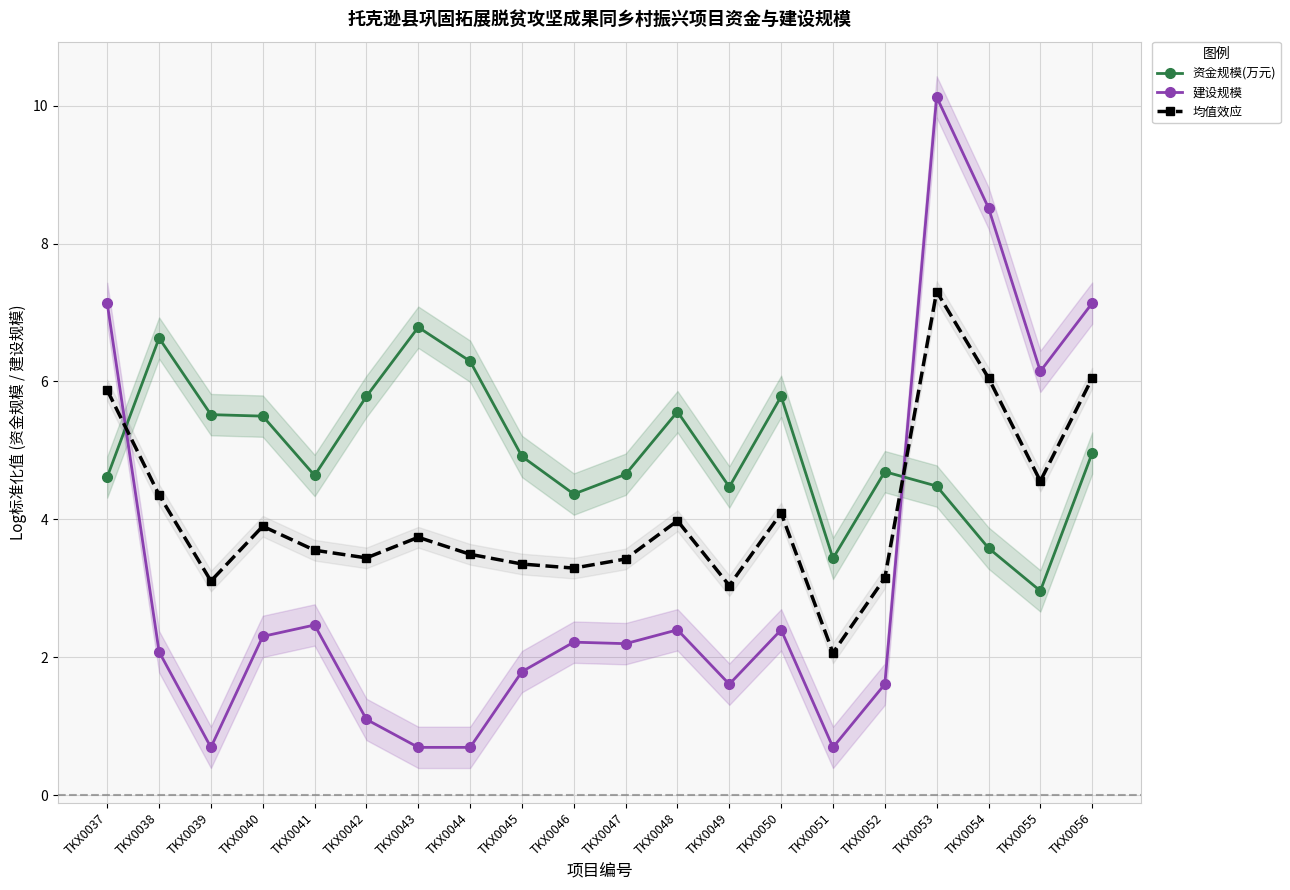

List the labels in order of 资金规模(万元) value, largest first.

TKX0043, TKX0038, TKX0044, TKX0042, TKX0050, TKX0048, TKX0039, TKX0040, TKX0056, TKX0045, TKX0052, TKX0047, TKX0041, TKX0037, TKX0053, TKX0049, TKX0046, TKX0054, TKX0051, TKX0055